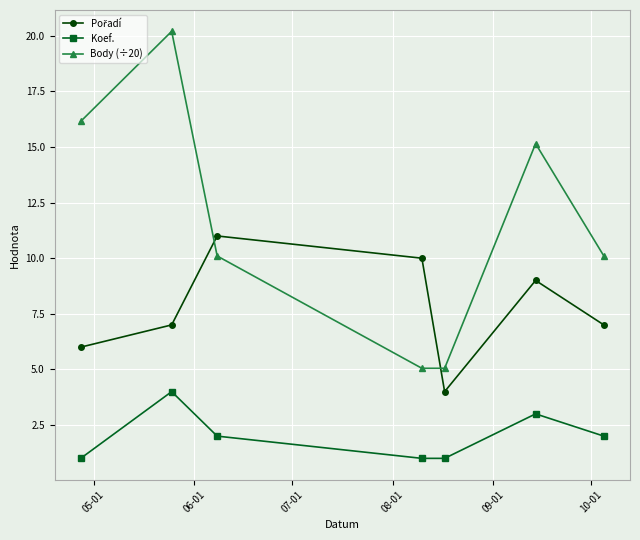

What is the minimum value shown in the chart?

1.0